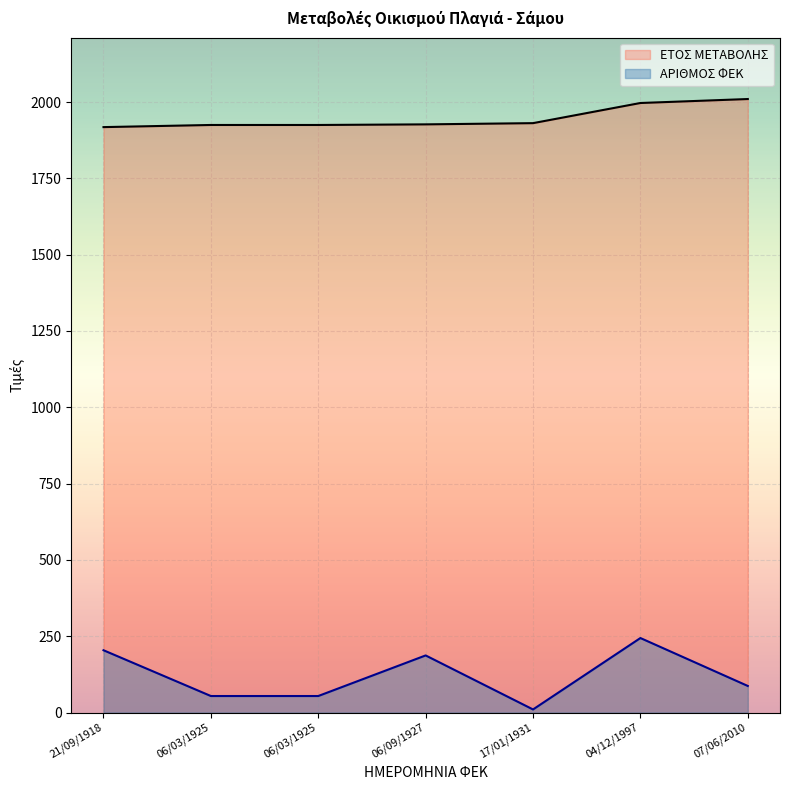

True or false: ΑΡΙΘΜΟΣ ΦΕΚ and ΕΤΟΣ ΜΕΤΑΒΟΛΗΣ intersect in this chart.

False